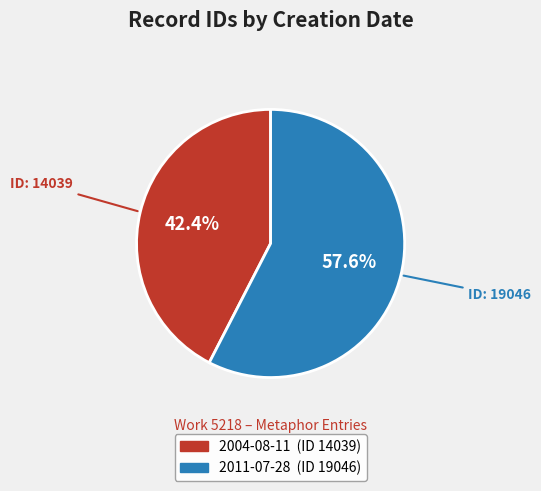

To the nearest percent, what percentage of the pie is 2004-08-11?

42%